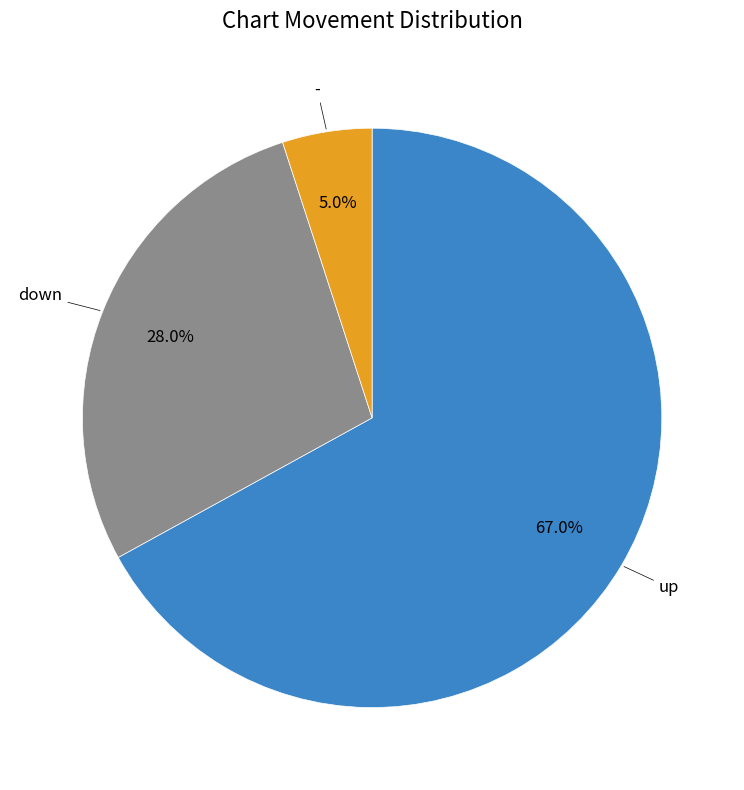

Is there any slice that represents more than half of the pie?

Yes